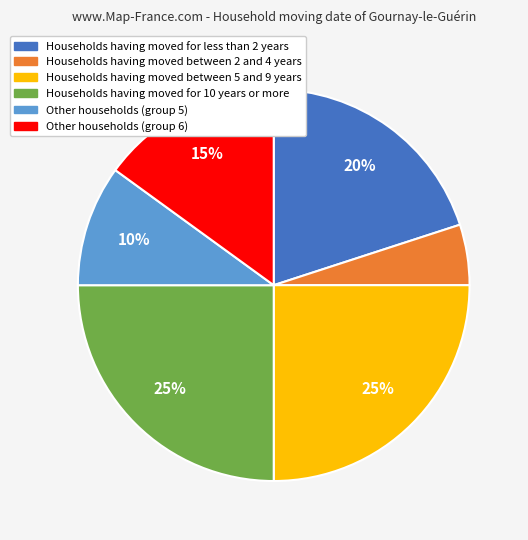

Is there any slice that represents more than half of the pie?

No